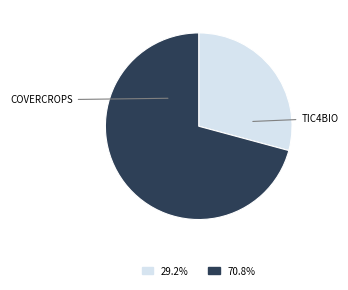

Which slice represents more than half of the pie?

TIC4BIO